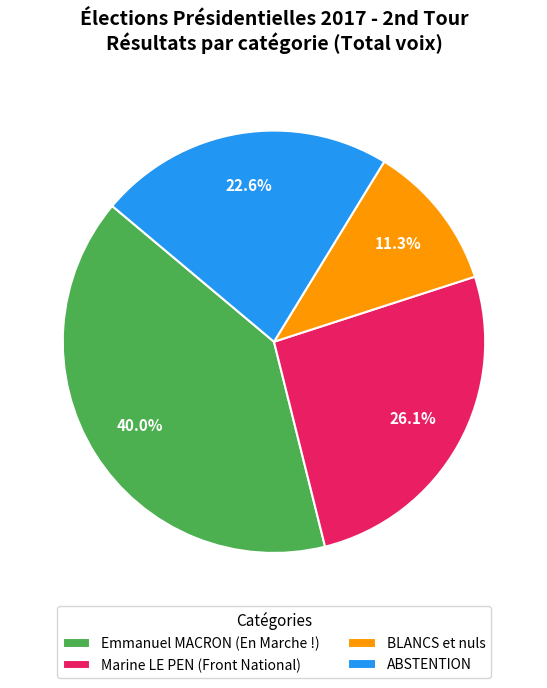

Which has a higher value, ABSTENTION or Marine LE PEN (Front National)?

Marine LE PEN (Front National)